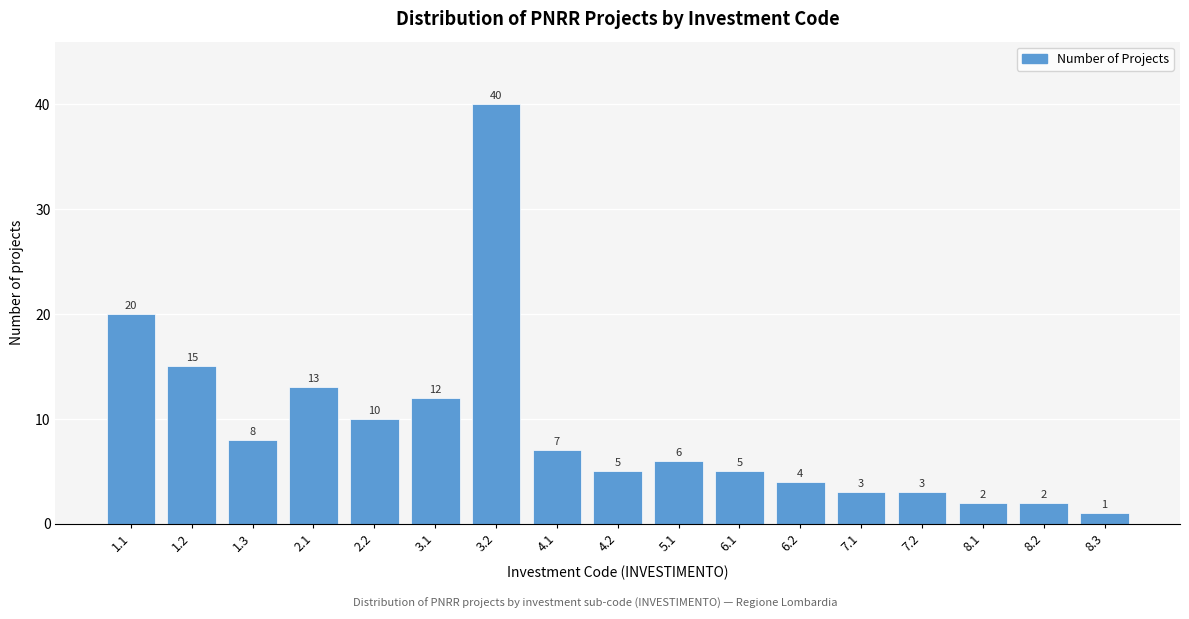

Reading left to right, transcribe all the data shown in this chart.

20	15	8	13	10	12	40	7	5	6	5	4	3	3	2	2	1